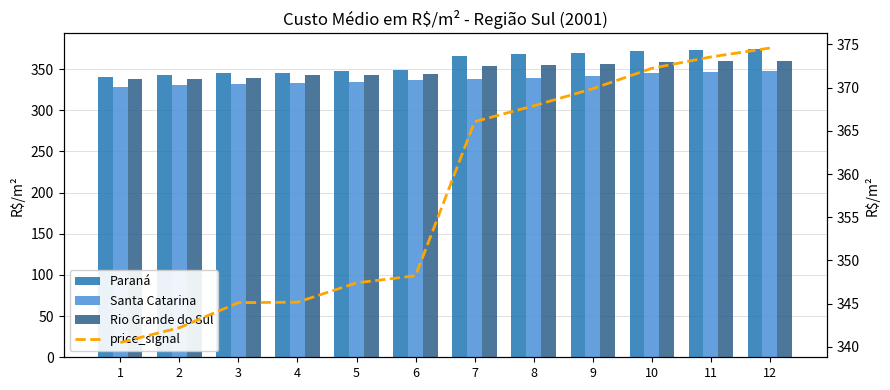

Is it true that Santa Catarina equals 217.7 at 12?

False